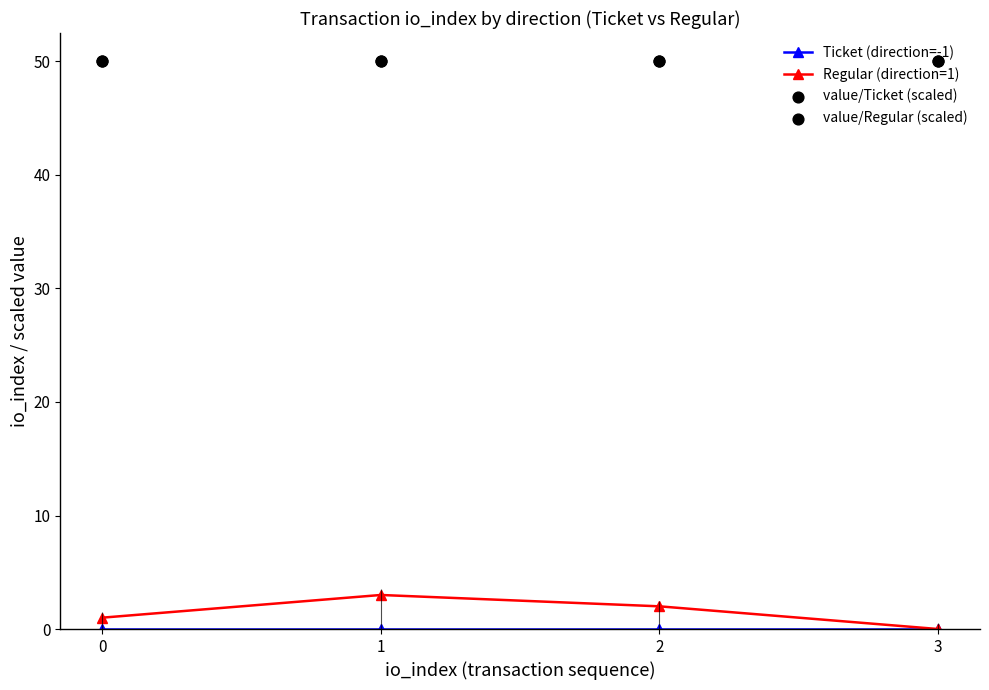

At how many categories does at least one series exceed 17?

4